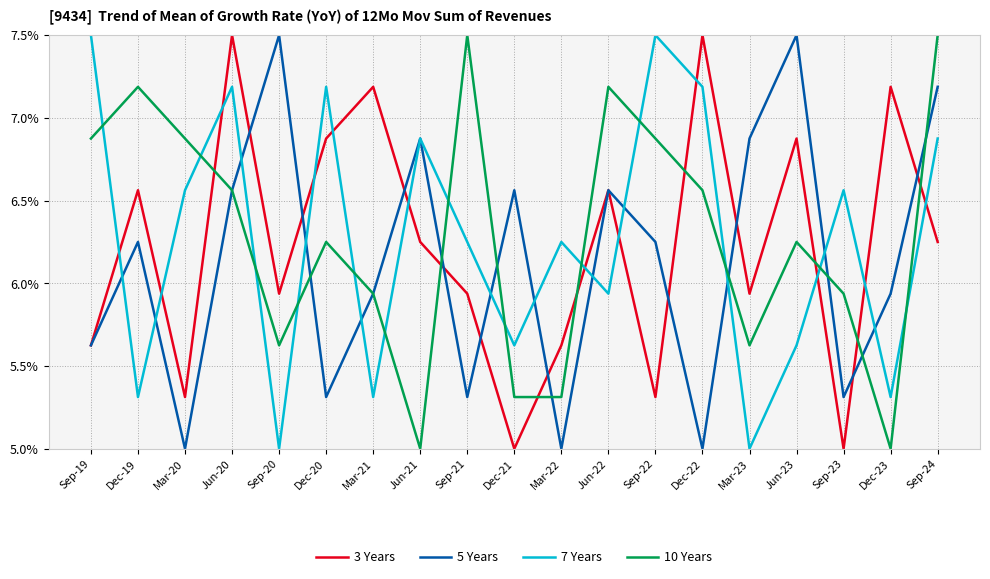

Does the chart display data point markers on the line(s)?

No